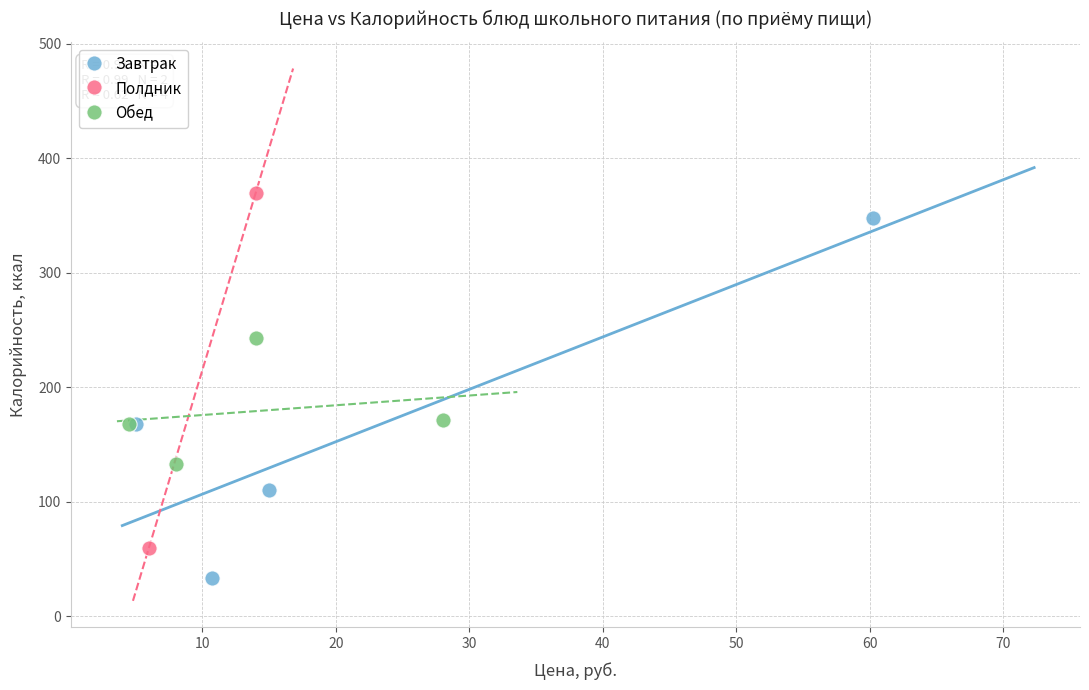

Which series contains the lowest Y value?

Завтрак